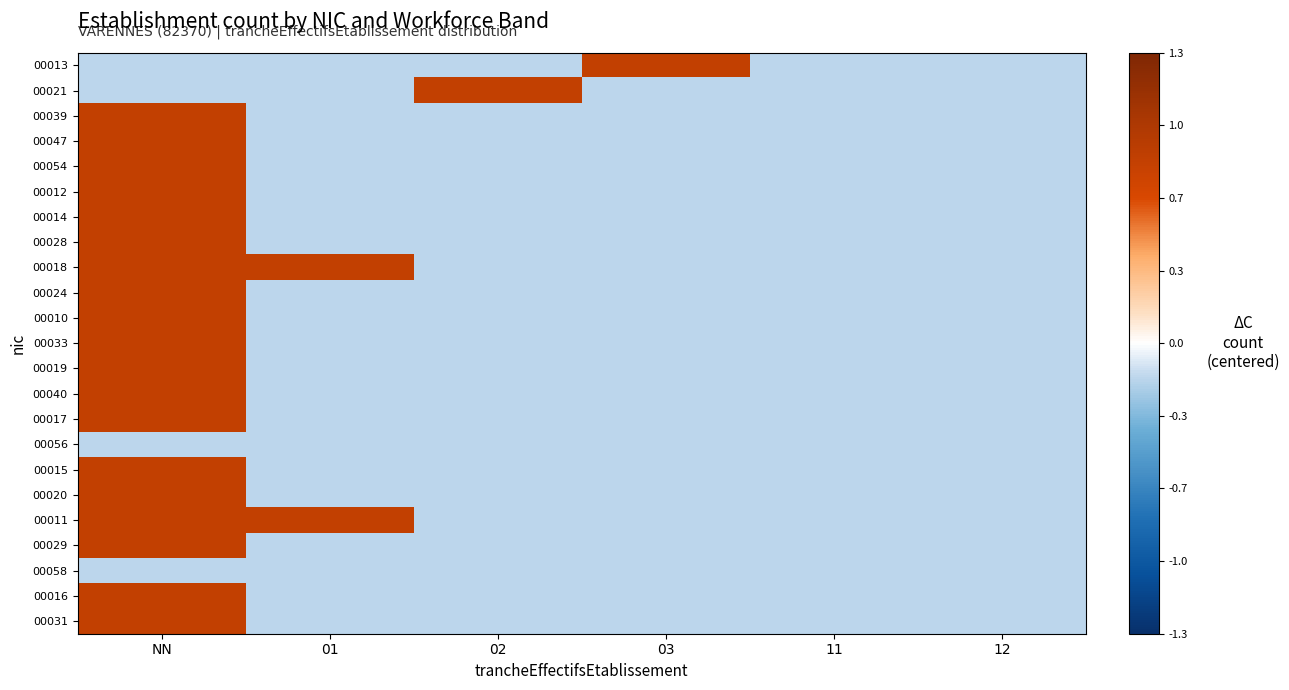

At how many categories does at least one series exceed 0?

4